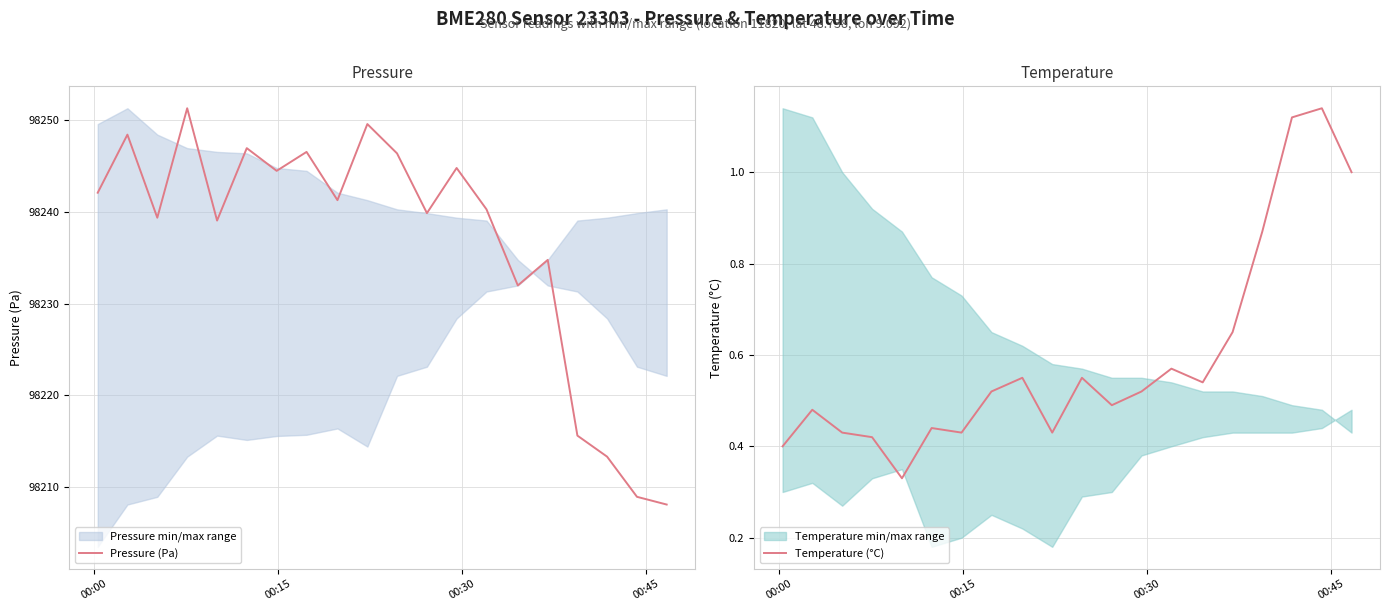

Is it true that Pressure (Pa) equals 145663.1 at 8?

False